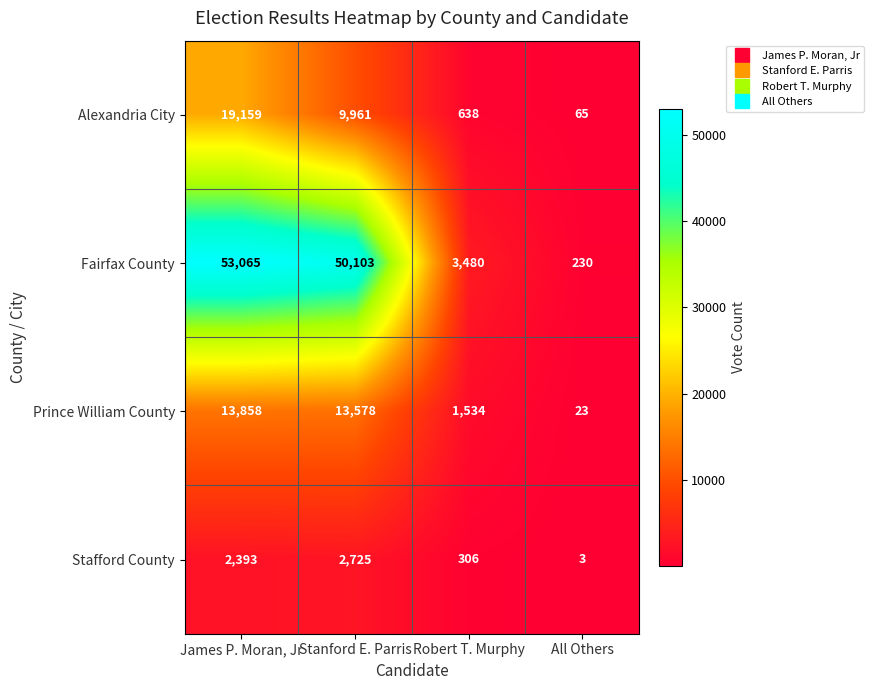

Which category has the highest value in the Prince William County series?

James P. Moran, Jr